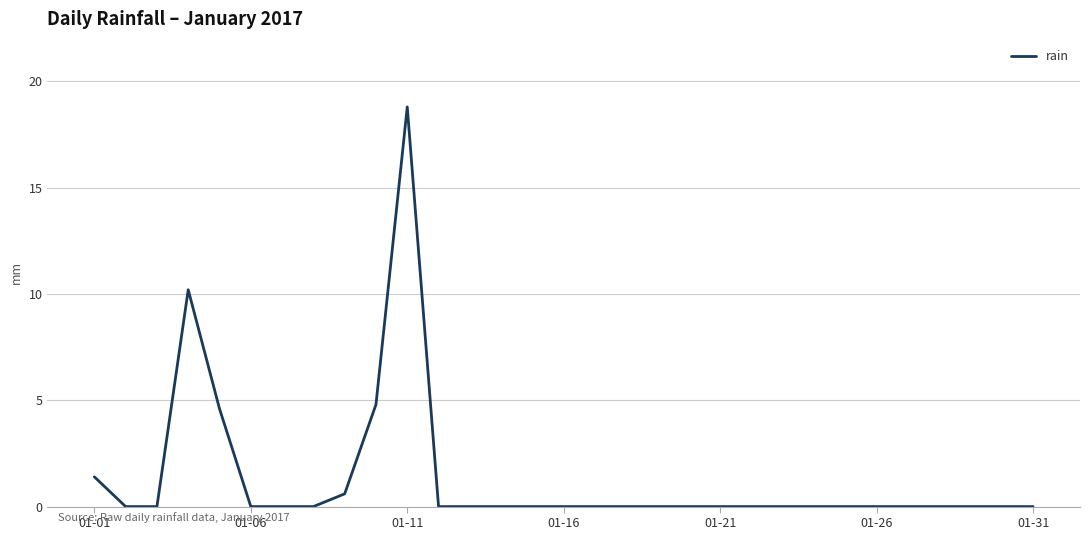

What is the greatest value displayed?

18.8